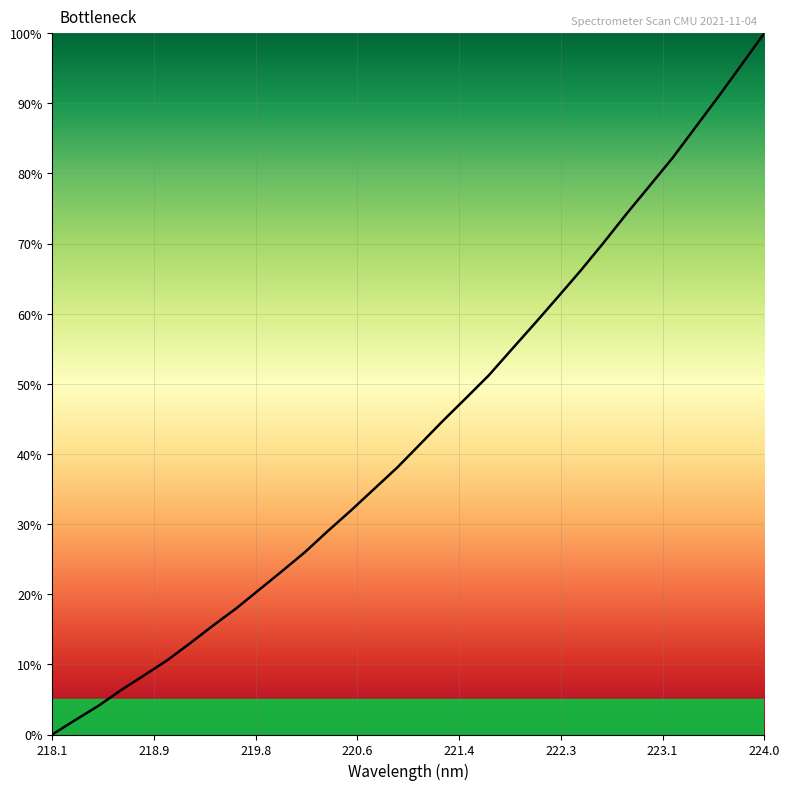

What is the greatest value displayed?

100.0